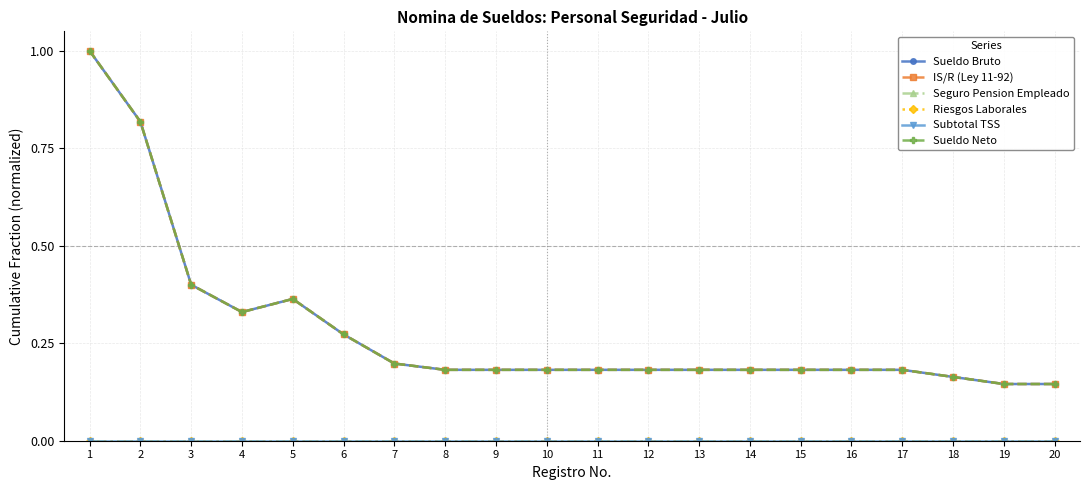

Is this an area chart (filled region under the line)?

No